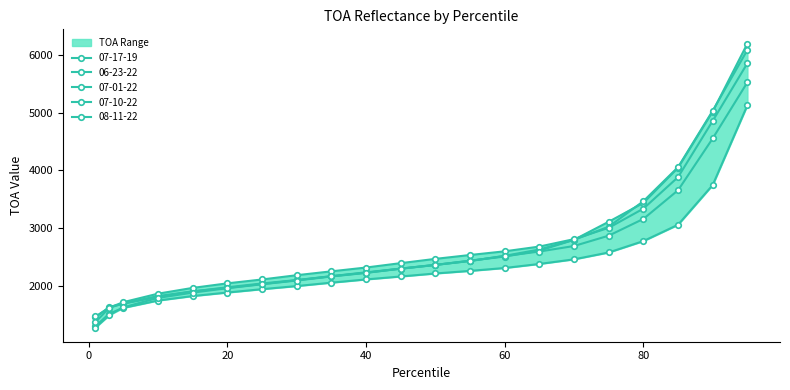

Is the value of 07-10-22 at 35 greater than the value of 08-11-22 at 45?

No